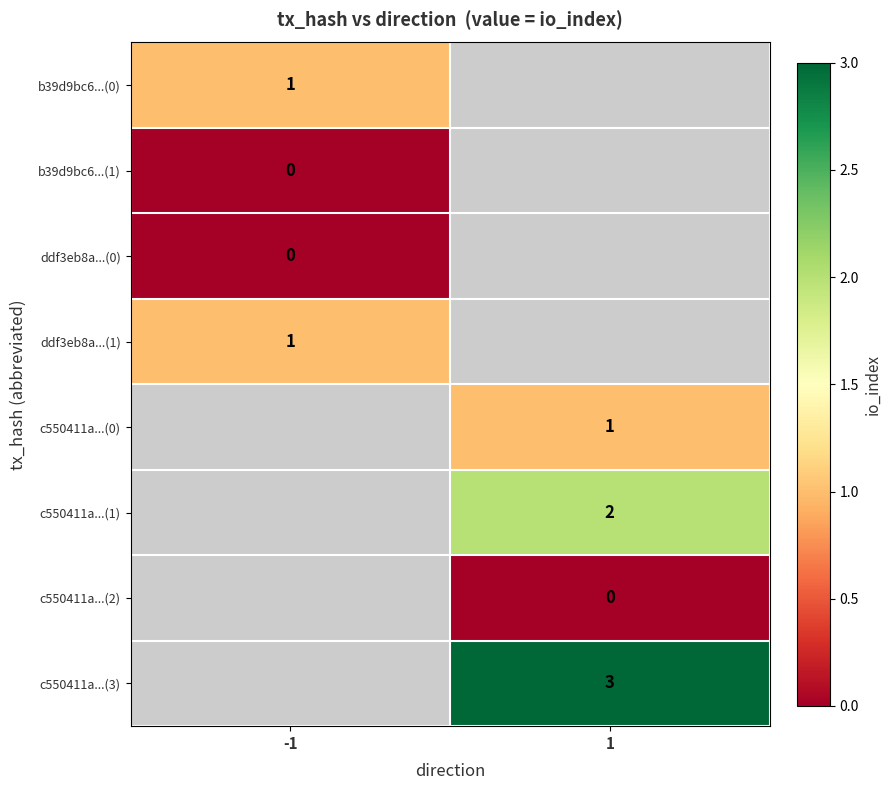

The c550411a...(0) series shows 1 at 1. True or false?

True